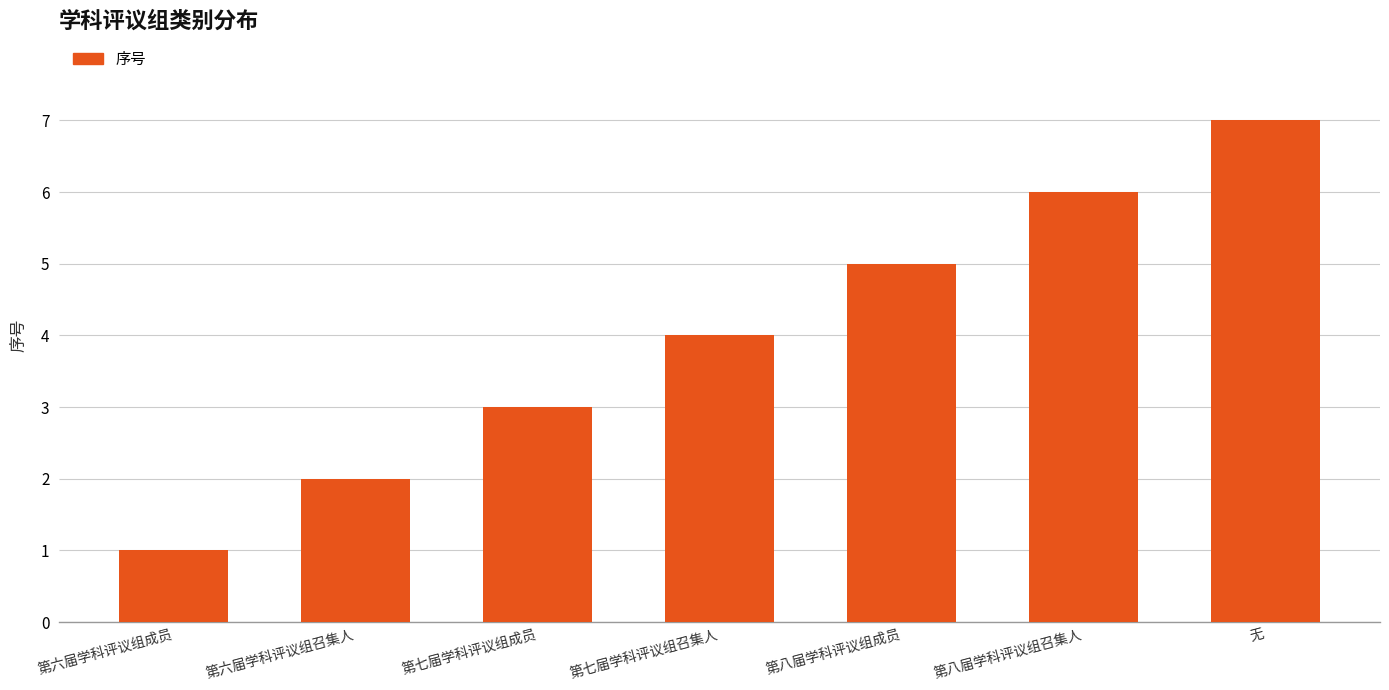

What is the difference between the values at 第六届学科评议组召集人 and 第八届学科评议组召集人?

4